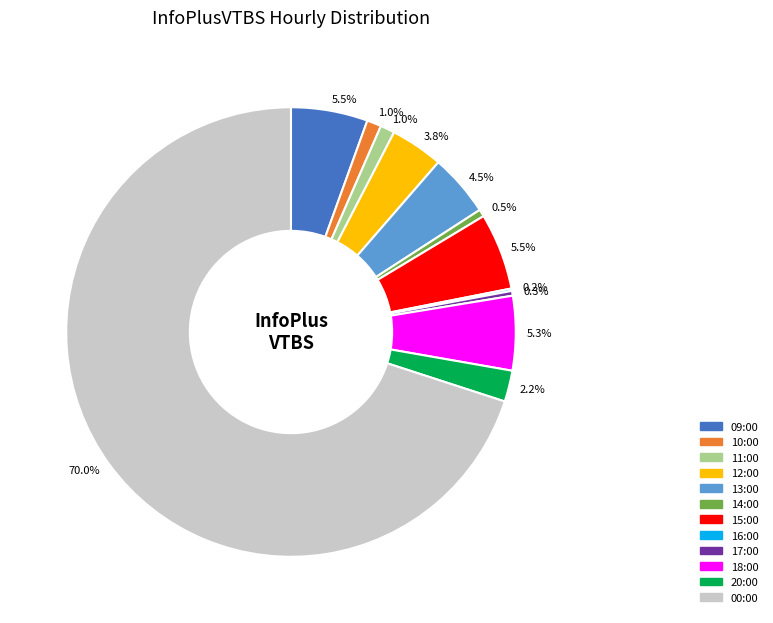

To the nearest percent, what is the difference between the largest and smallest slice percentages?

70%